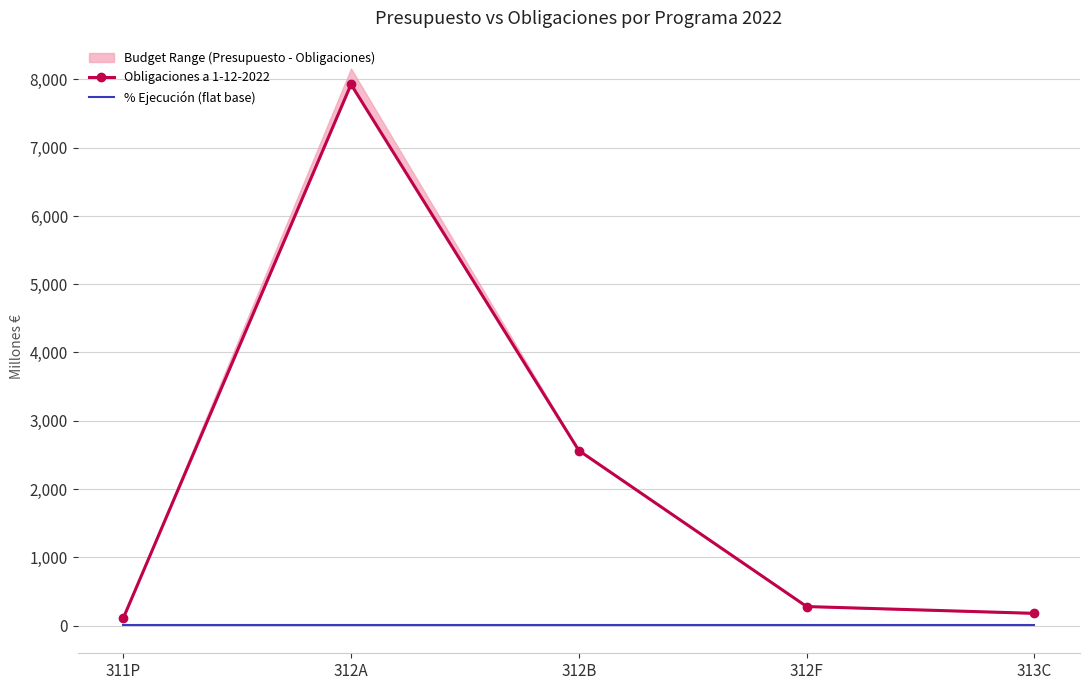

What position from the right is 312A?

4